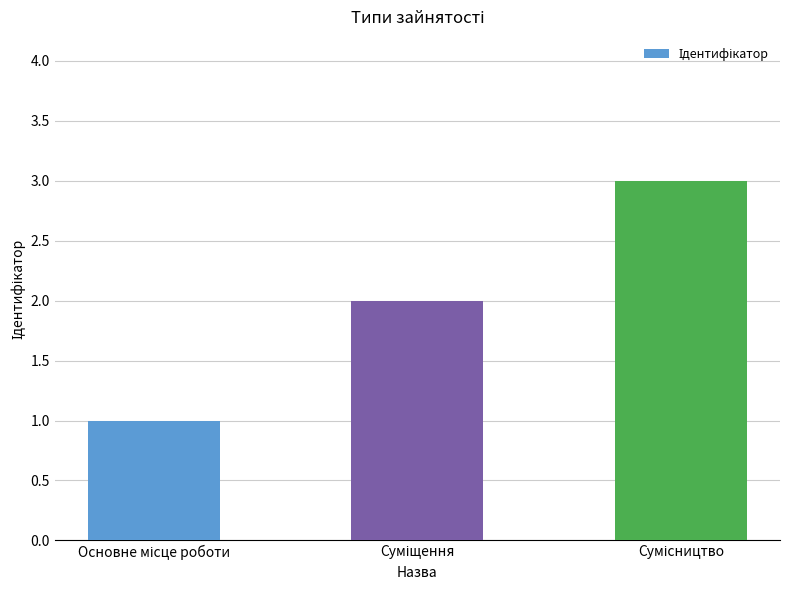

What is the maximum value shown in the chart?

3